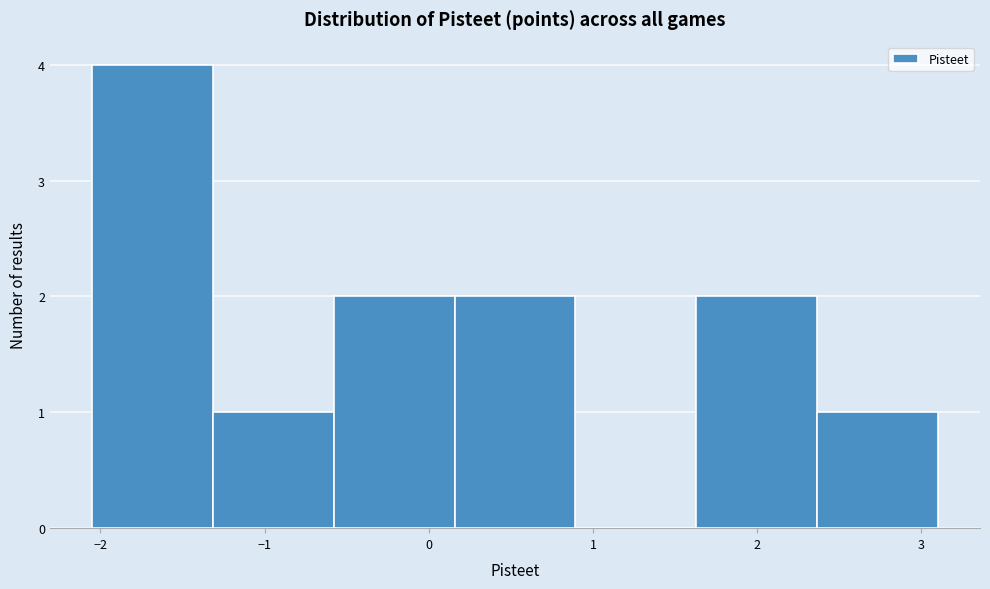

What is the height of the bar covering 0.2 to 0.9 on the x-axis? Neither the bar edges nor the heights are printed on the chart, so give them approximately, as read against the axes.

2